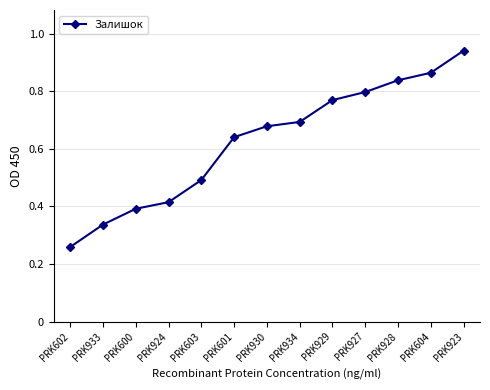

Which label corresponds to the smallest value in the chart?

PRK602